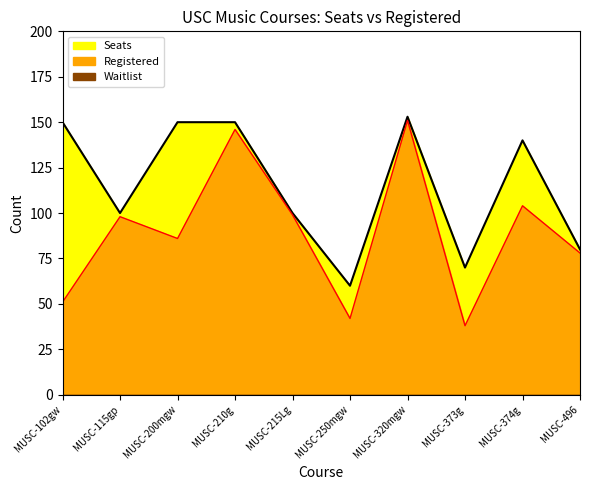

Reading right to left, list all the values displayed in this chart.

Seats: MUSC-496=80	MUSC-374g=140	MUSC-373g=70	MUSC-320mgw=153	MUSC-250mgw=60	MUSC-215Lg=100	MUSC-210g=150	MUSC-200mgw=150	MUSC-115gp=100	MUSC-102gw=150
Registered: MUSC-496=78	MUSC-374g=104	MUSC-373g=38	MUSC-320mgw=151	MUSC-250mgw=42	MUSC-215Lg=99	MUSC-210g=146	MUSC-200mgw=86	MUSC-115gp=98	MUSC-102gw=51